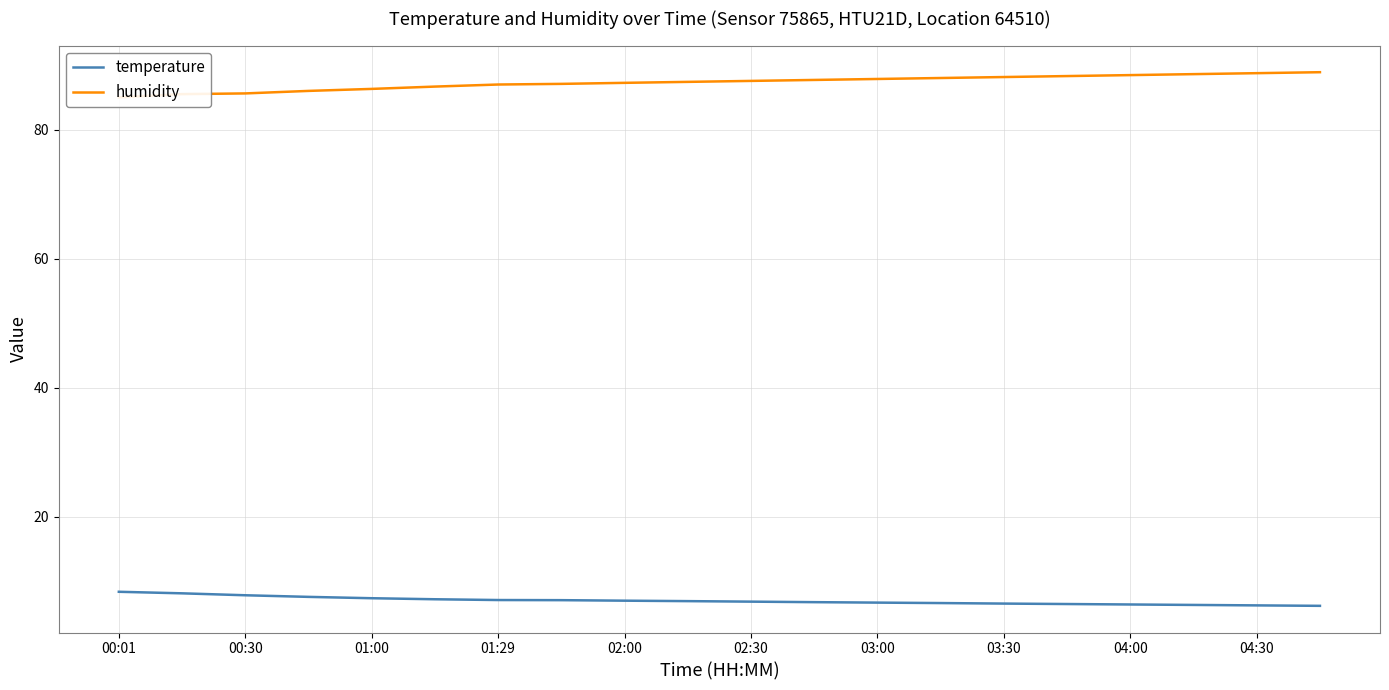

The value of temperature at 04:30 is 10.0. True or false?

False